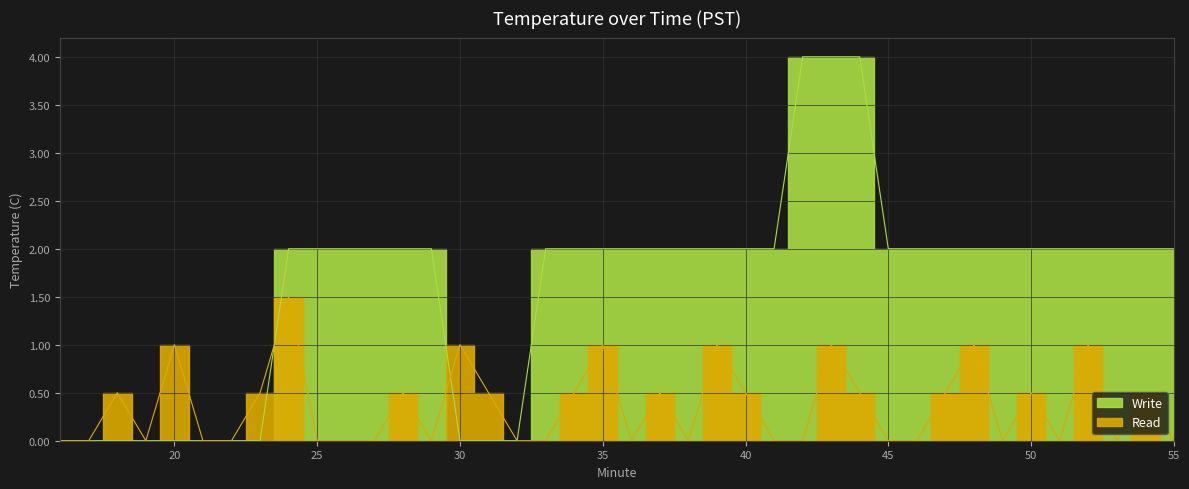

Where do Write and Read first cross each other?

23 and 24